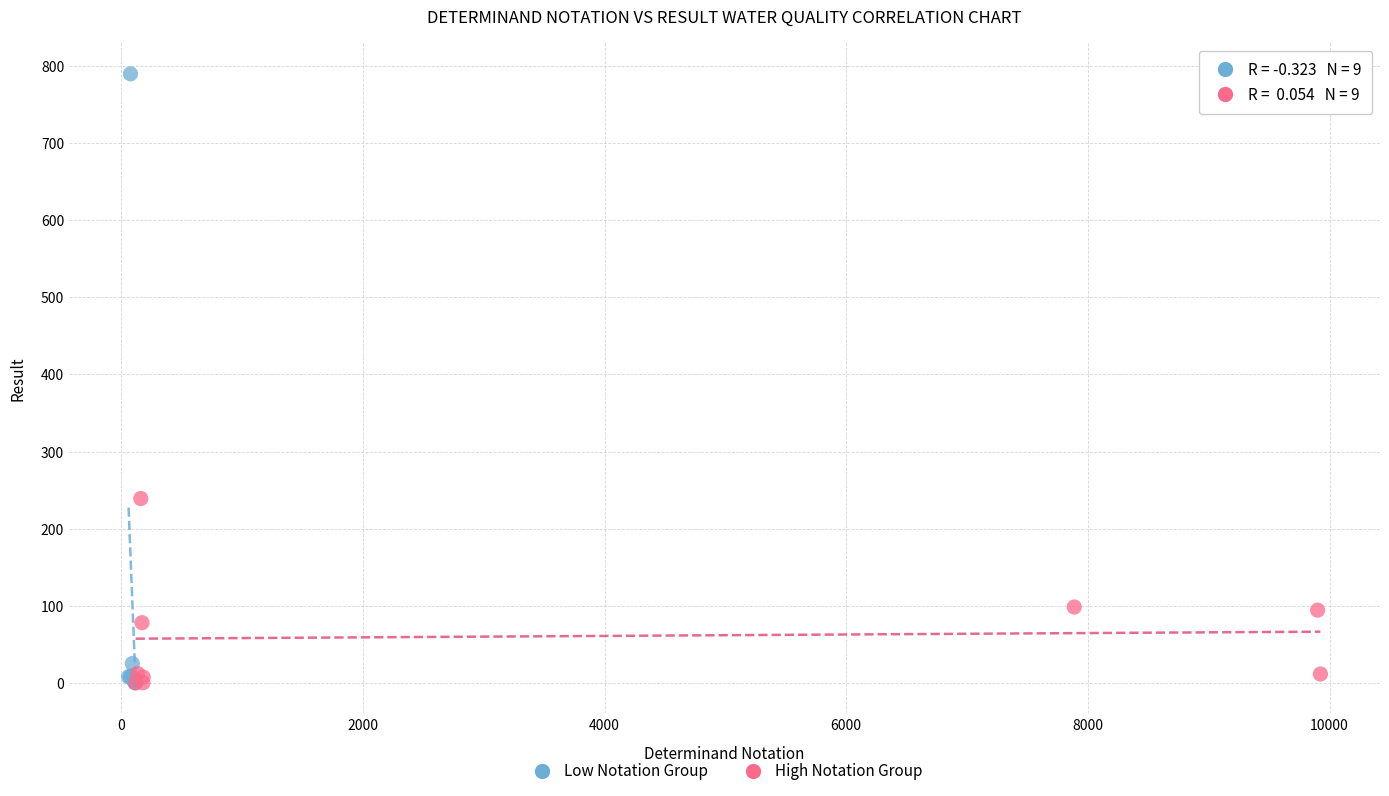

Which series reaches the maximum Y coordinate?

Low Notation Group